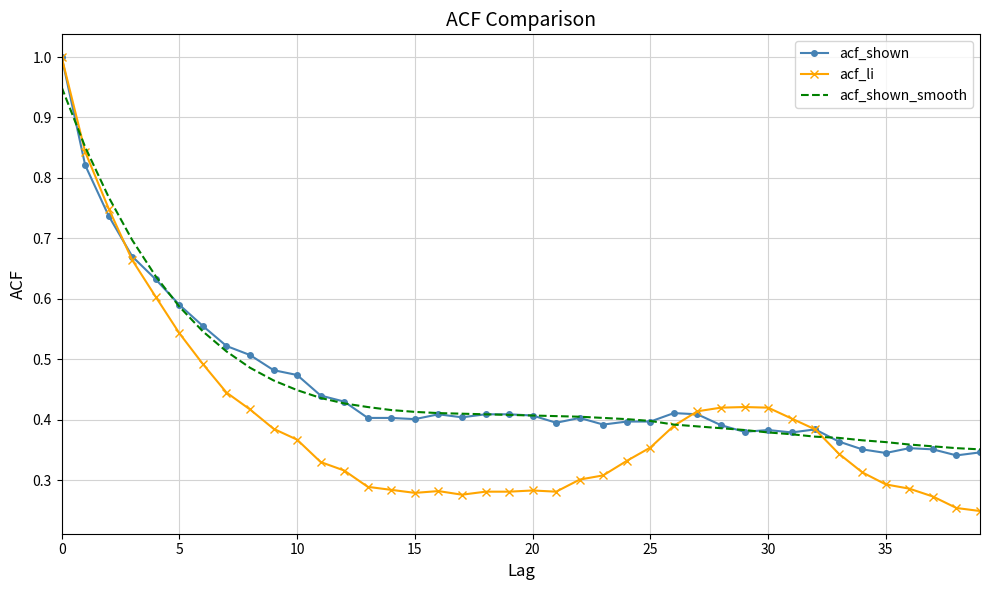

What is the difference between the maximum and minimum values in the acf_li series?

0.8